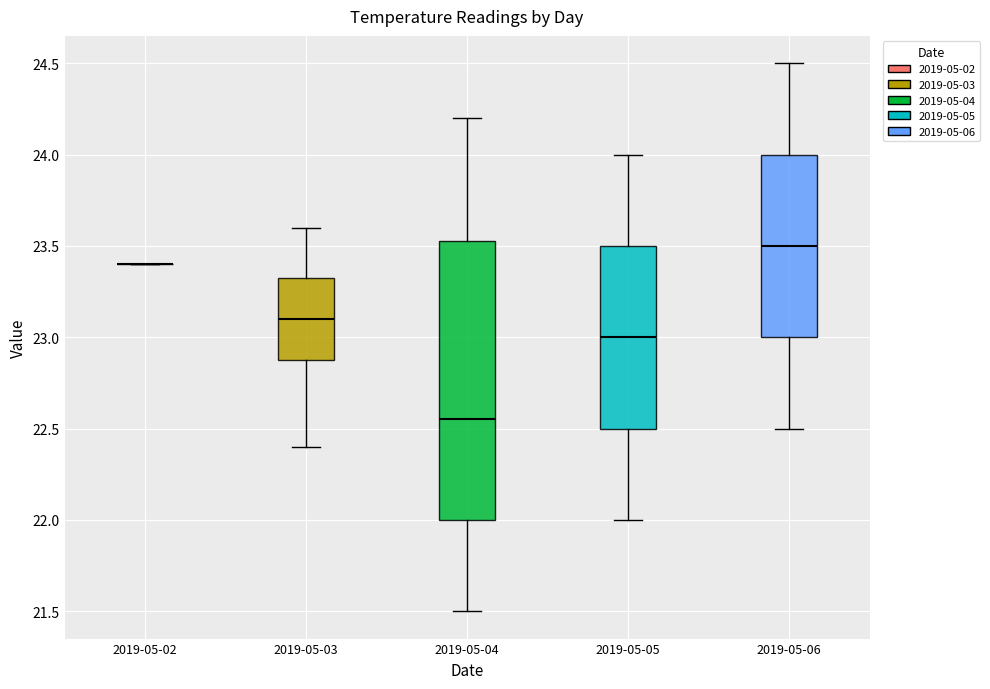

Reading left to right, transcribe this box plot: for each box, give where its median line is, the range the box spans, and where its two whiskers end, as read against the y-axis. The values are not printed on the chart, so give them approximately, as read against the axis.

2019-05-02: box collapsed to a line at 23.40, whiskers 23.40 to 23.40
2019-05-03: median 23.10, box 22.90 to 23.35, whiskers 22.40 to 23.60
2019-05-04: median 22.55, box 22.00 to 23.55, whiskers 21.50 to 24.20
2019-05-05: median 23.00, box 22.50 to 23.50, whiskers 22.00 to 24.00
2019-05-06: median 23.50, box 23.00 to 24.00, whiskers 22.50 to 24.50